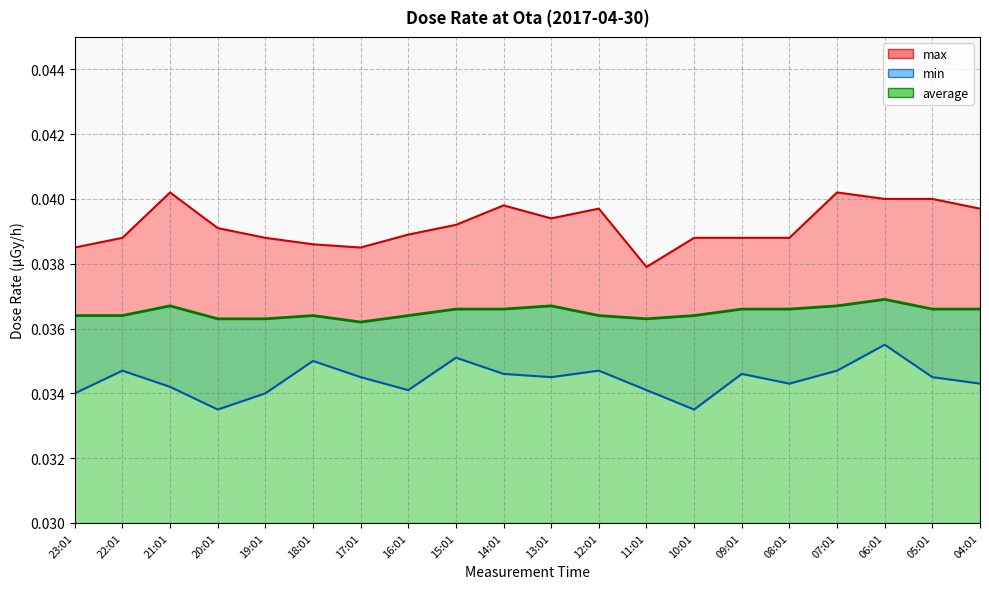

What is the sum of all average values?

0.7